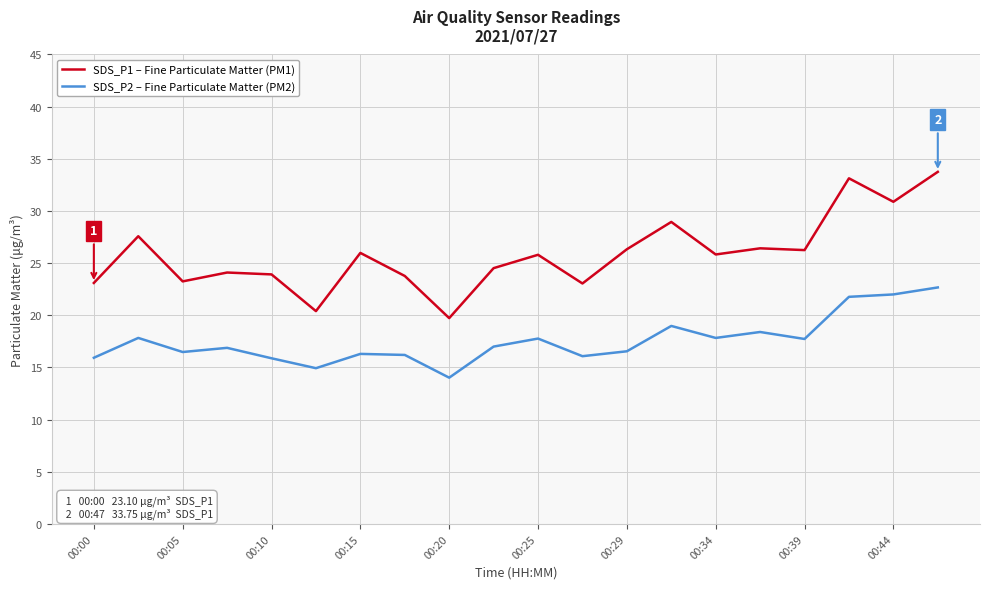

What is the average value of the SDS_P2 – Fine Particulate Matter (PM2) series?

17.6